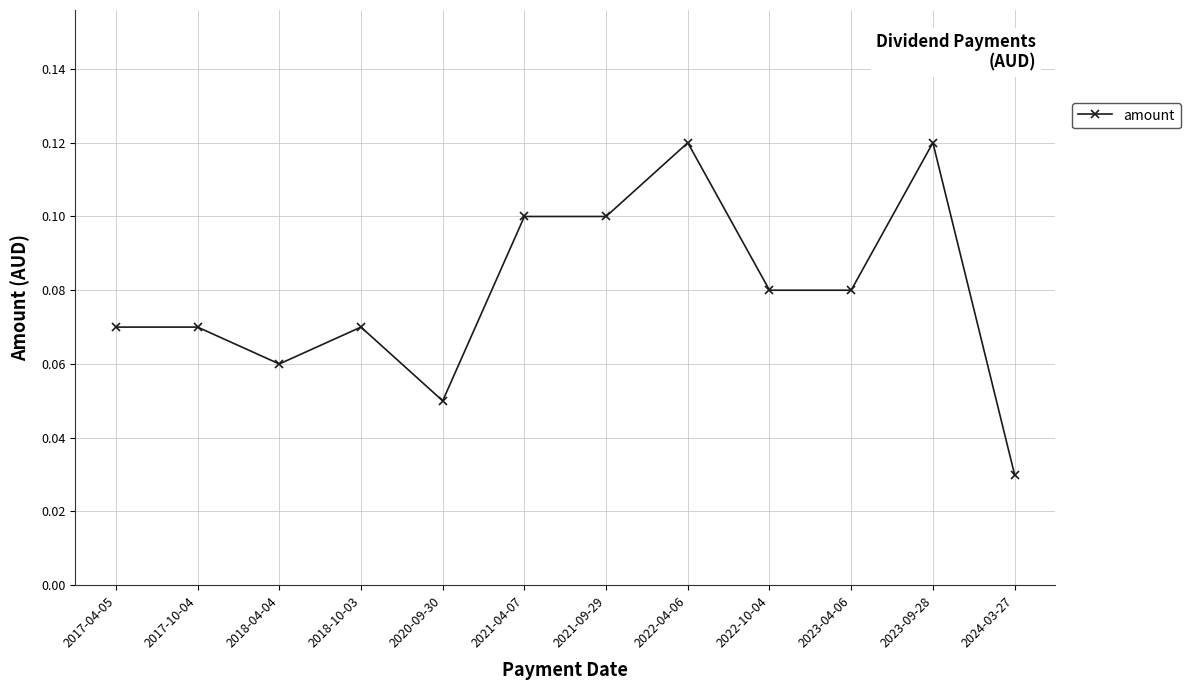

At which category does the data reach its first local valley?

2018-04-04